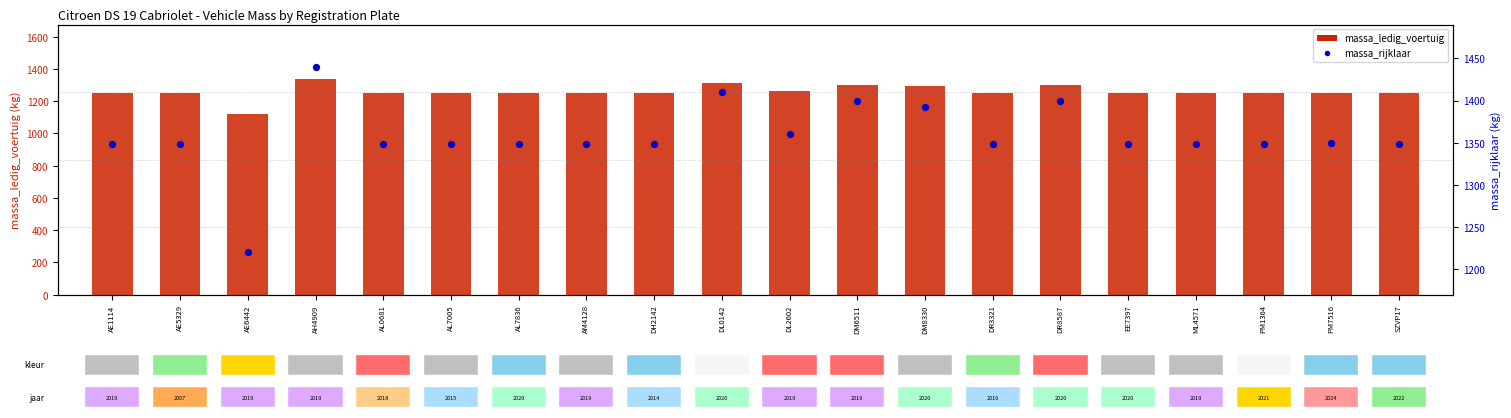

Which series reaches the maximum Y coordinate?

massa_rijklaar